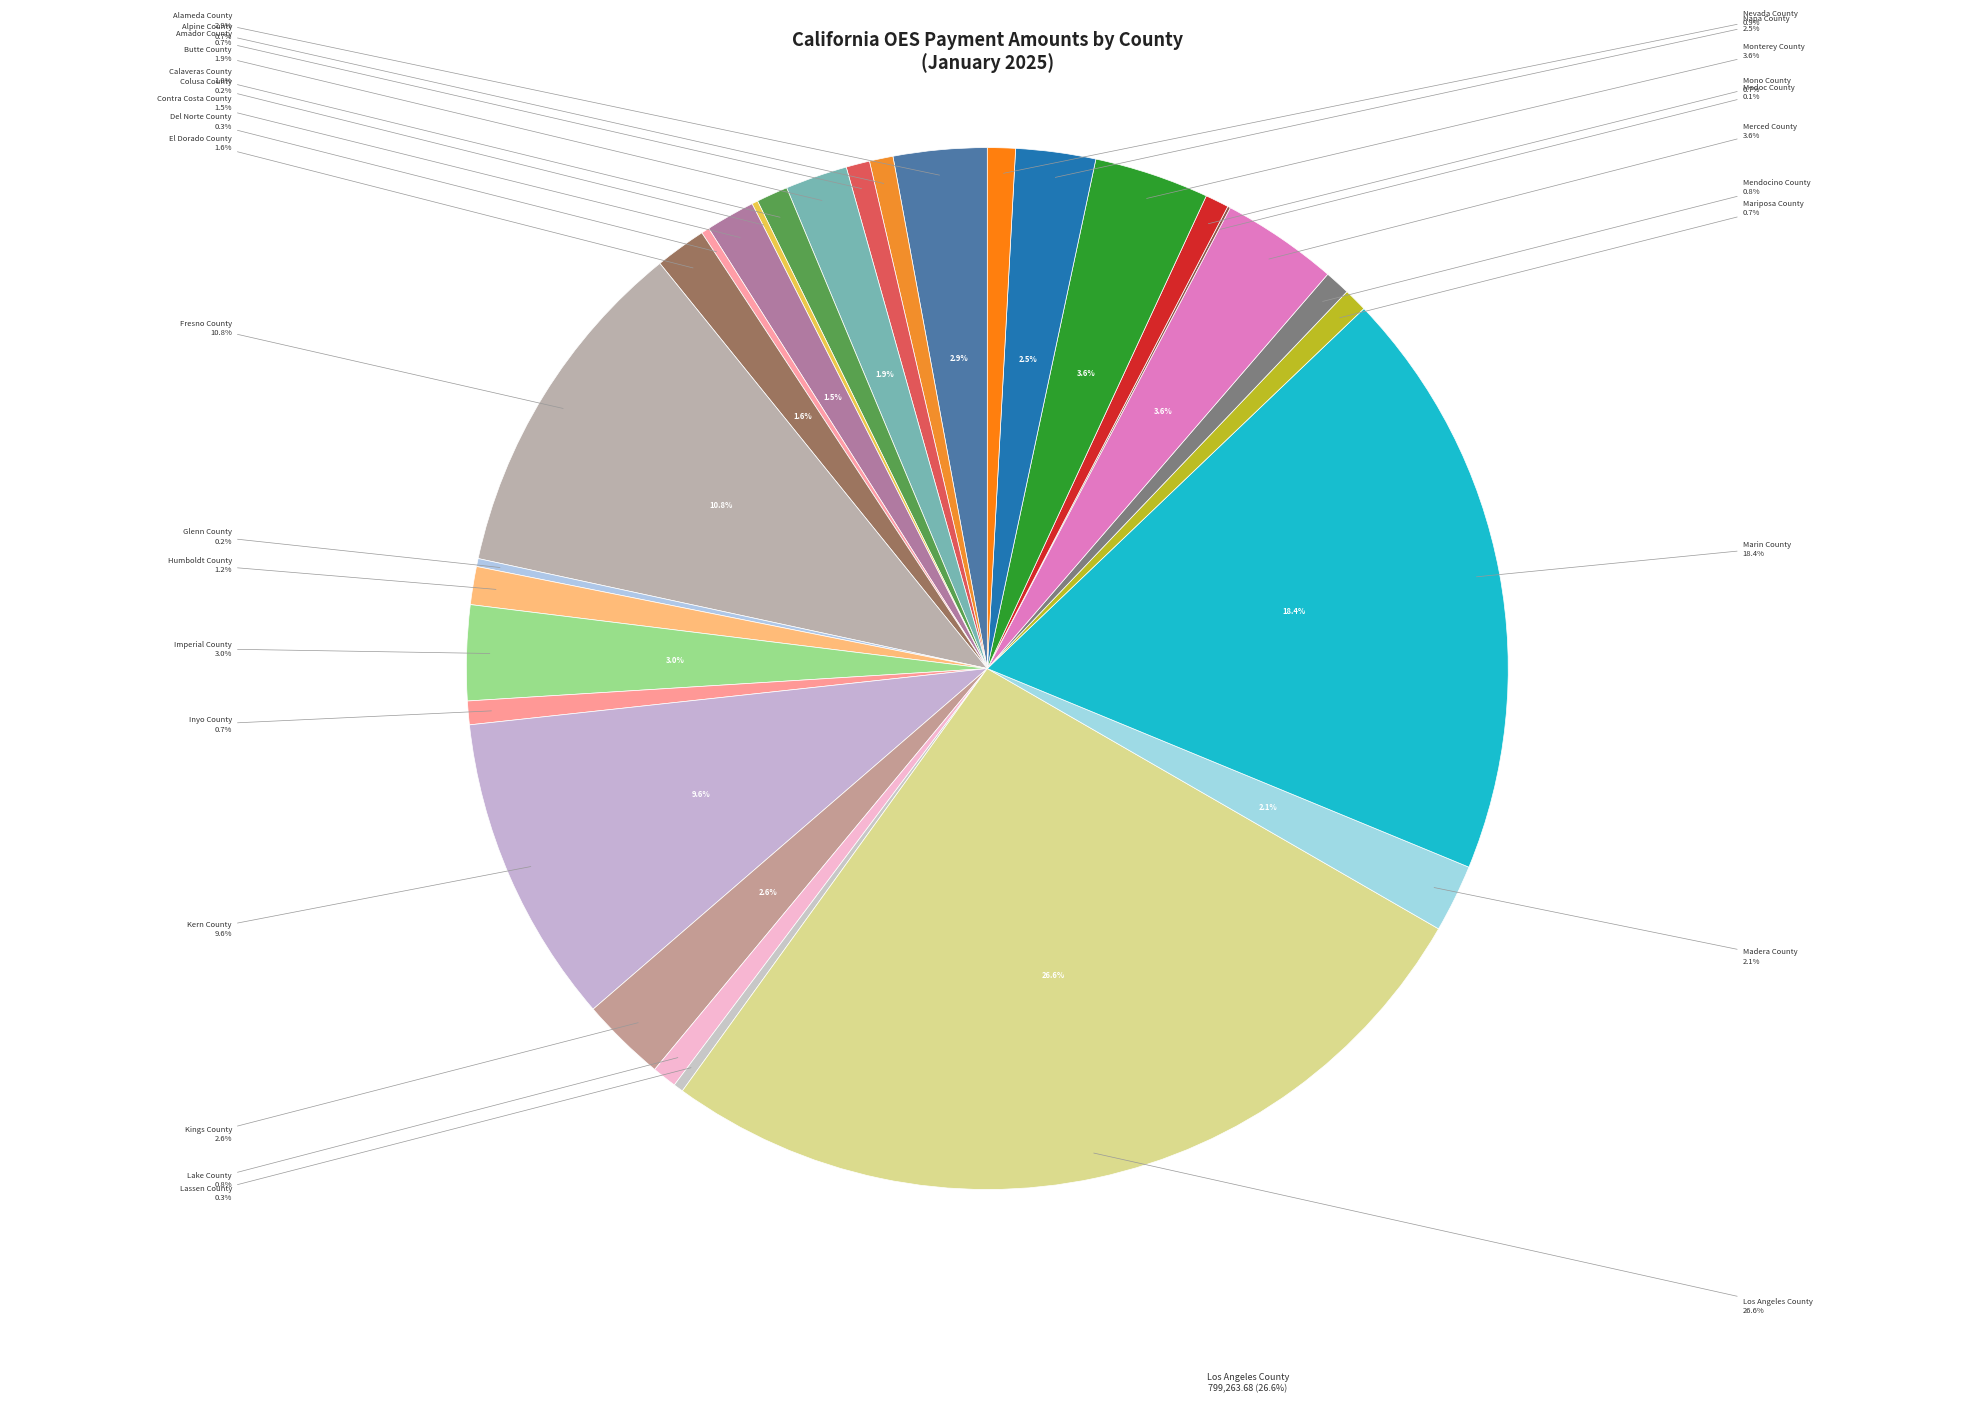

What is the change in value from Mono County to Monterey County?

+84980.7